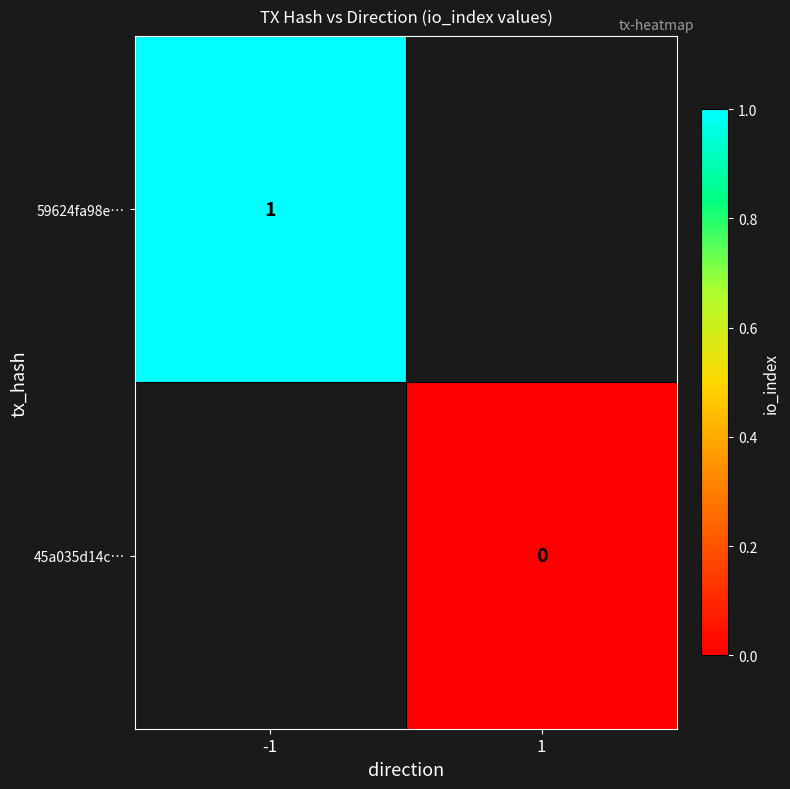

The value of 59624fa98e… at -1 is 0.4. True or false?

False